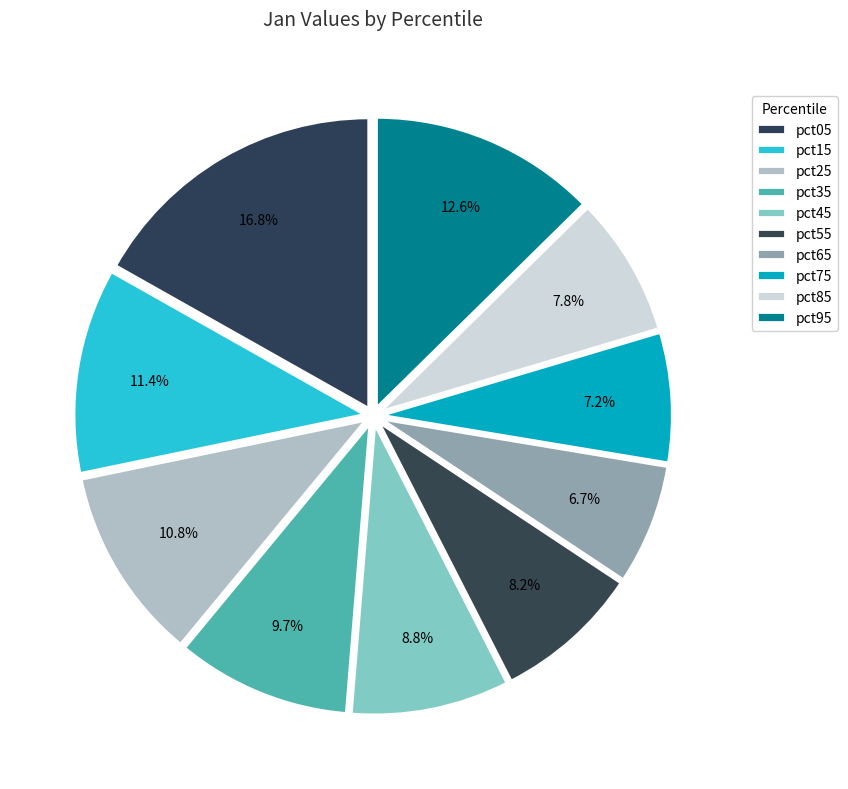

To the nearest percent, what portion does pct35 represent?

10%